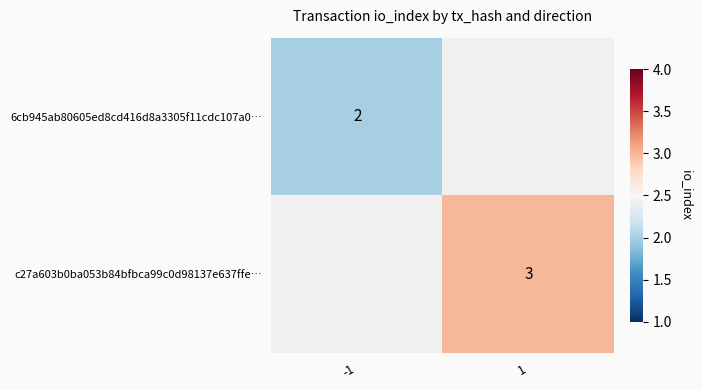

How many data points does each series have?

2